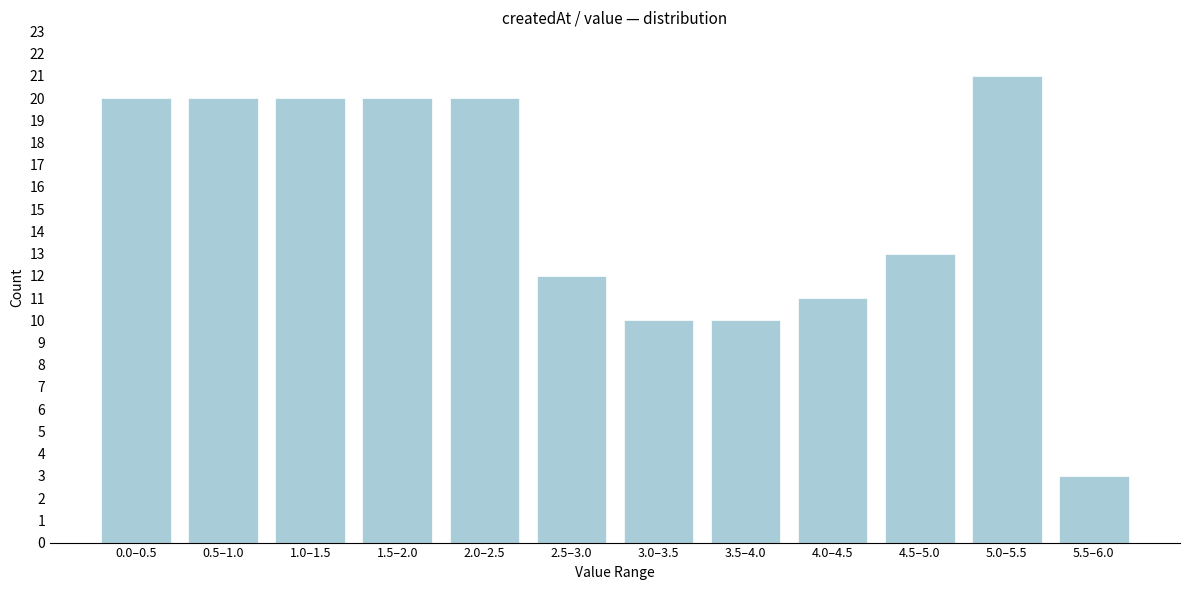

Reading left to right, extract all data points from this chart.

0.0–0.5=20	0.5–1.0=20	1.0–1.5=20	1.5–2.0=20	2.0–2.5=20	2.5–3.0=12	3.0–3.5=10	3.5–4.0=10	4.0–4.5=11	4.5–5.0=13	5.0–5.5=21	5.5–6.0=3